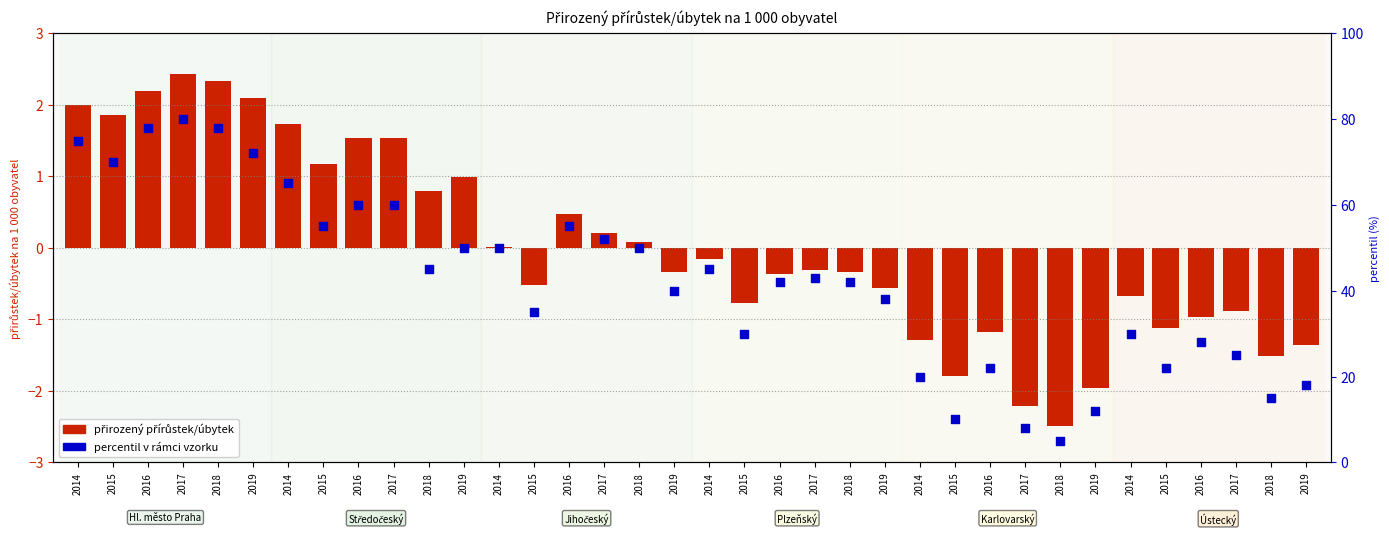

Which has a higher value, 2018 or 2018?

2018